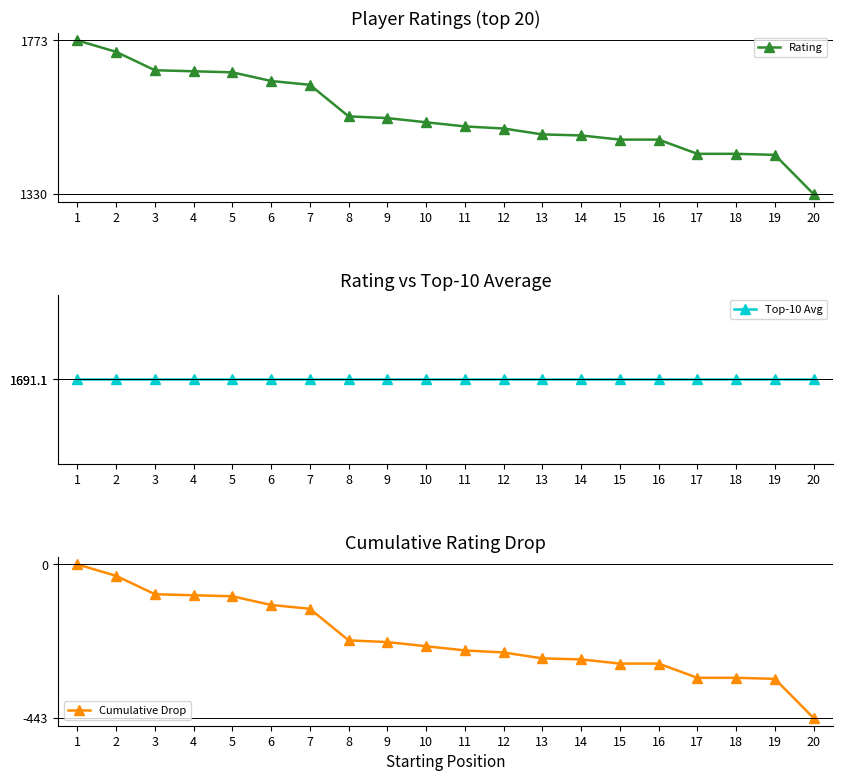

The Top-10 Avg series shows 2855.6 at 7. True or false?

False